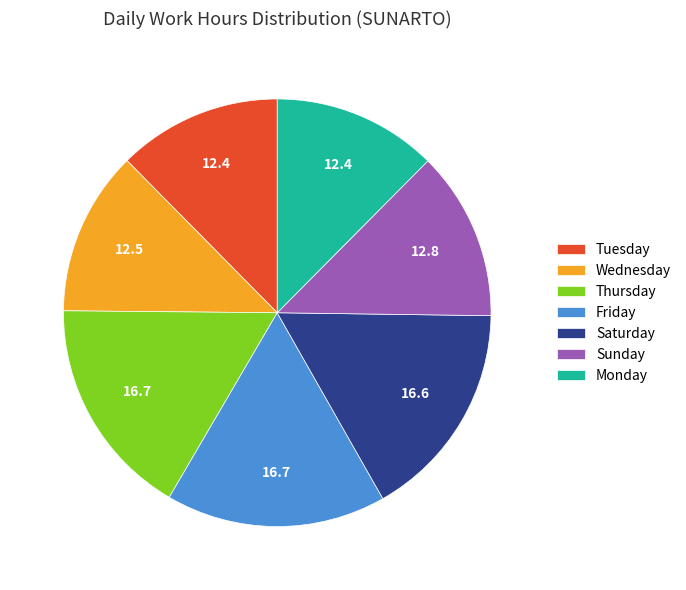

Is there any slice that represents more than half of the pie?

No